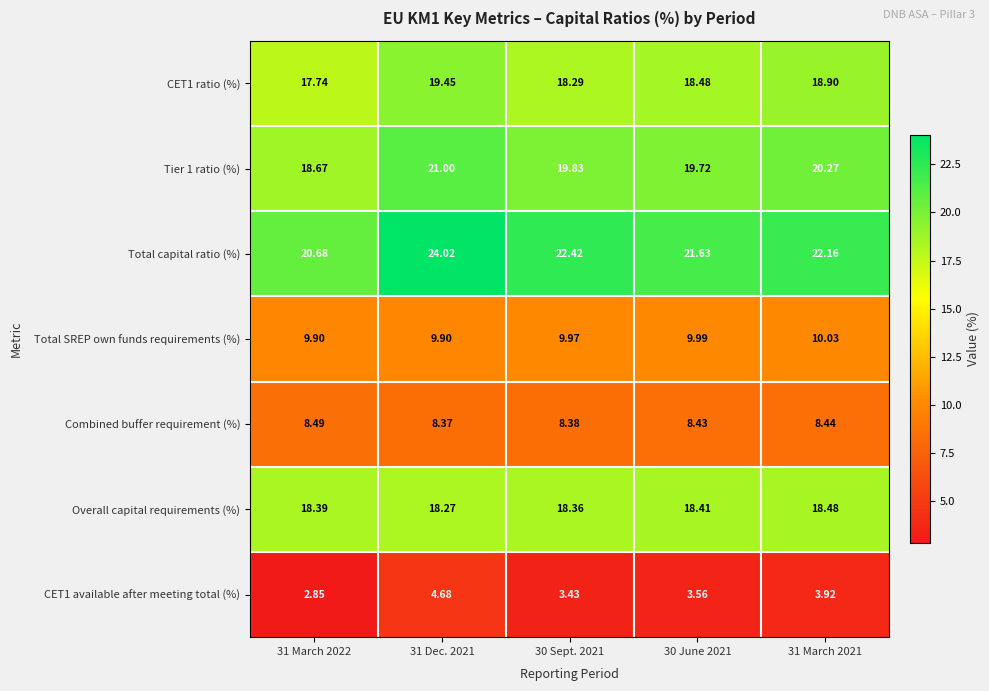

How many distinct data groups are displayed?

7